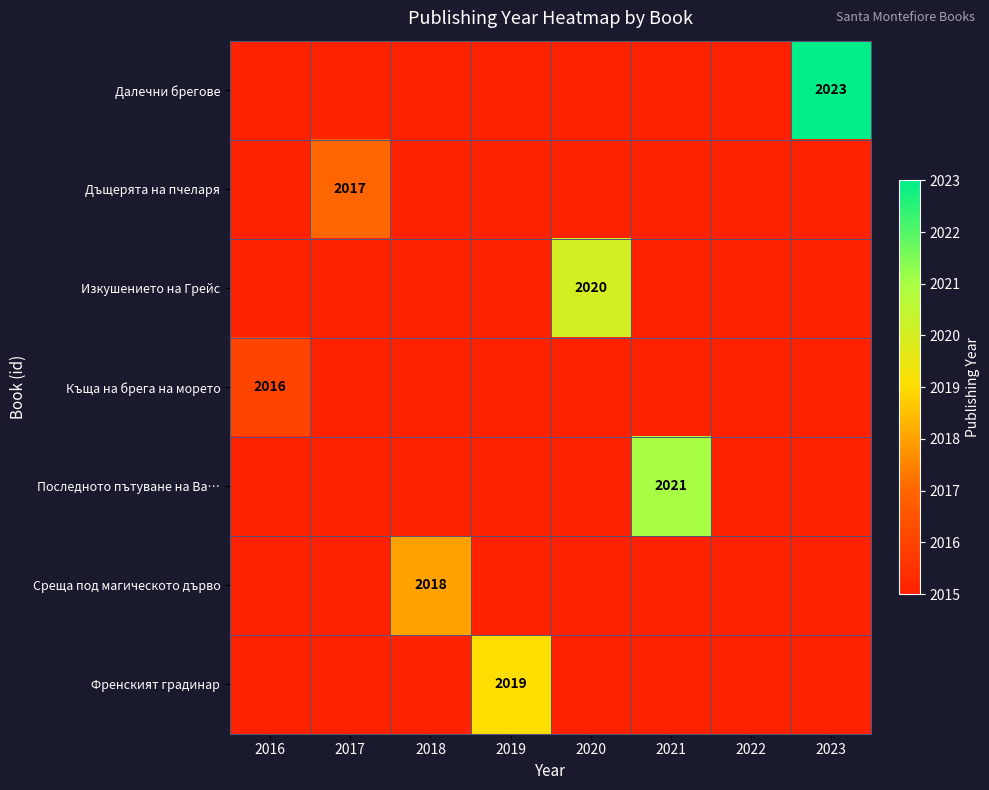

The Среща под магическото дърво series shows 3406 at 2018. True or false?

False